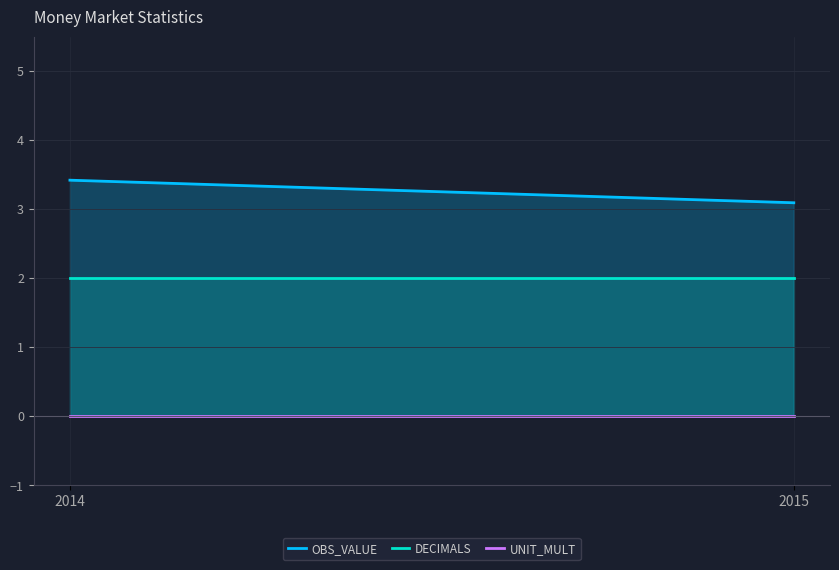

Between 2014 and 2015, which is larger?

2014